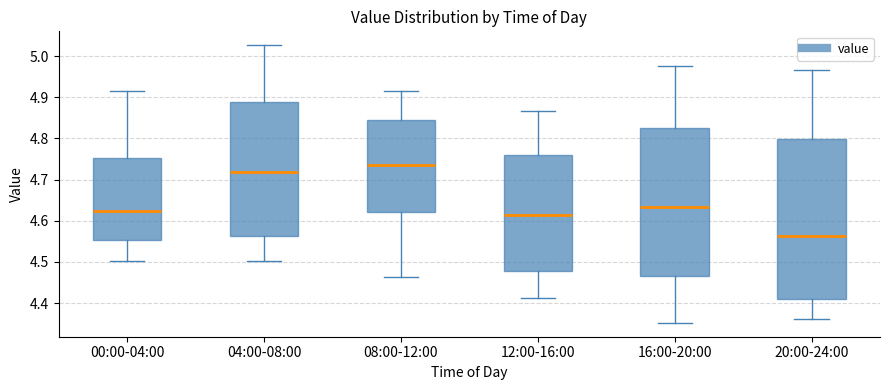

Comparing the boxes themselves (not the whiskers), which one is the tallest?

20:00-24:00